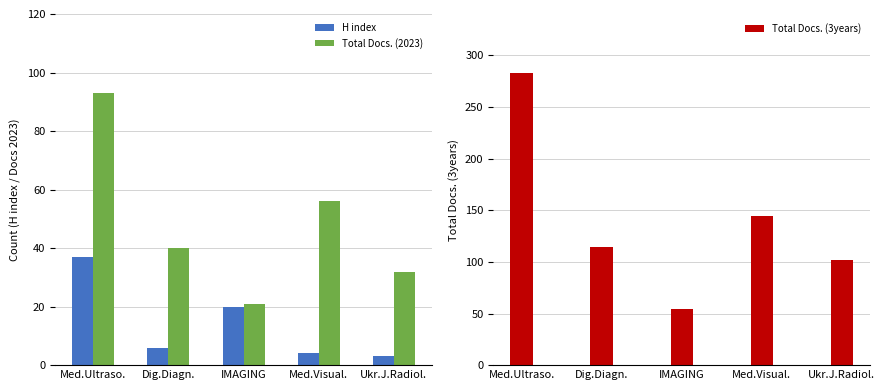

Which series has the largest total across all categories?

Total Docs. (3years)